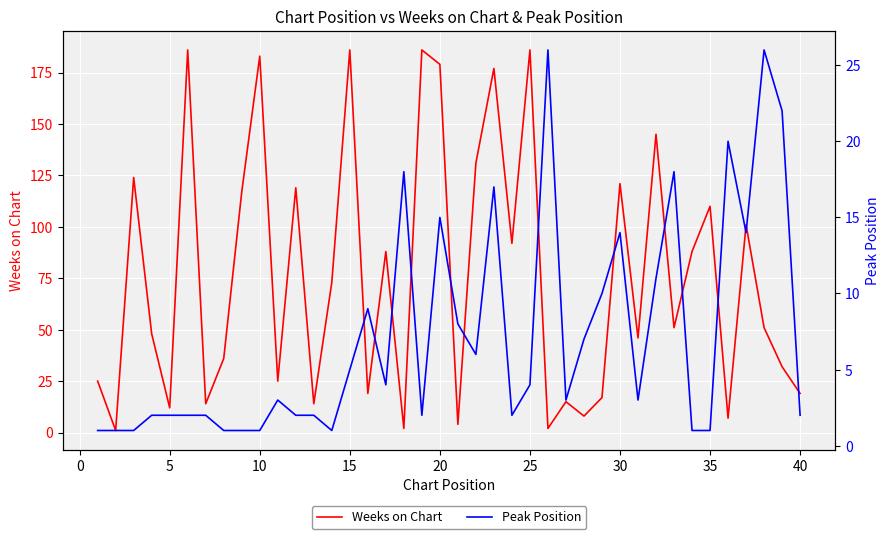

What is the difference between the maximum and minimum values in the Weeks on Chart series?

185